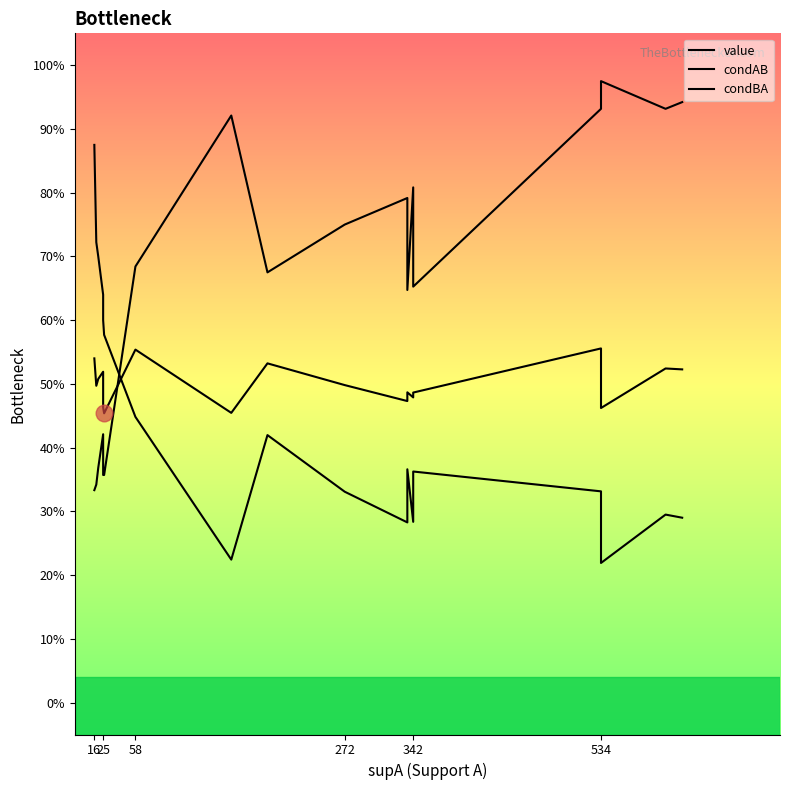

Rank the series by their average value, from highest to lowest.

condBA, value, condAB